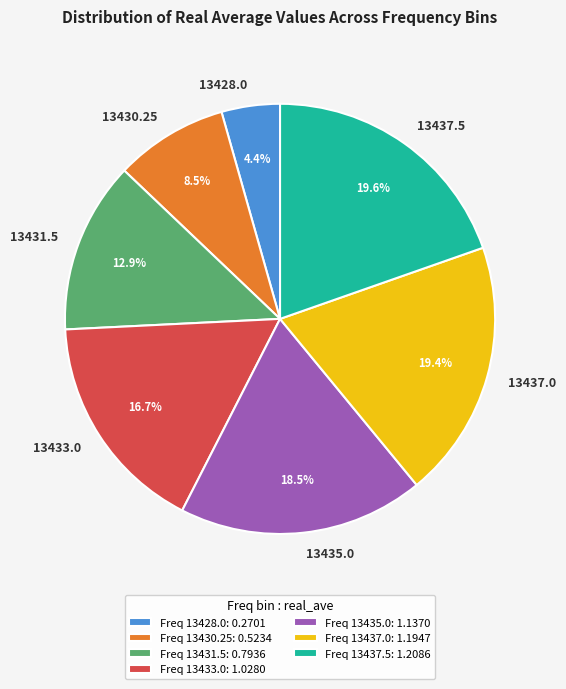

Is it true that 13433.0 is 24% of the pie?

False